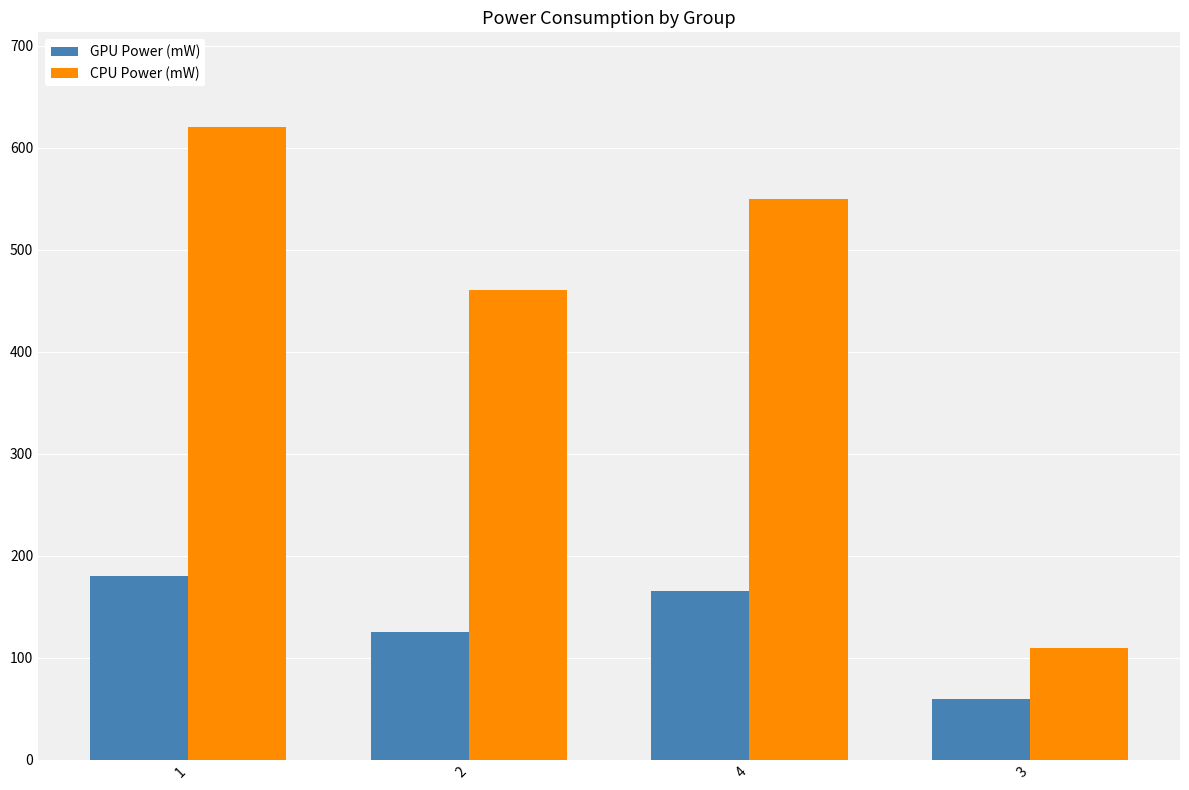

What is the difference between the maximum and second lowest values in the GPU Power (mW) series?

55